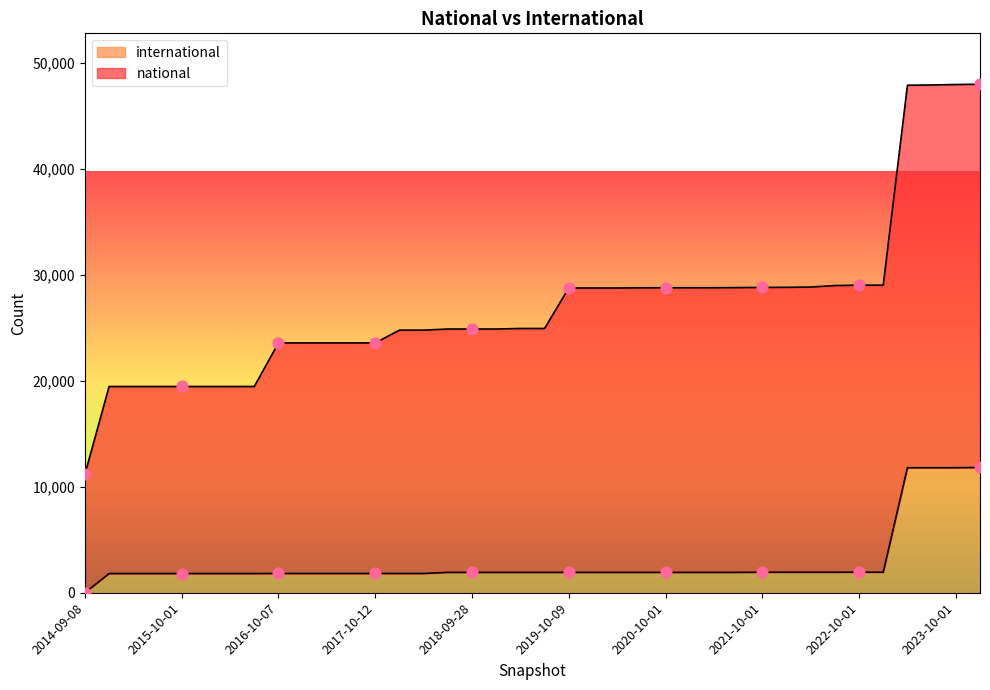

Which has a higher value, 2022-04-01 or 2019-04-06?

2022-04-01